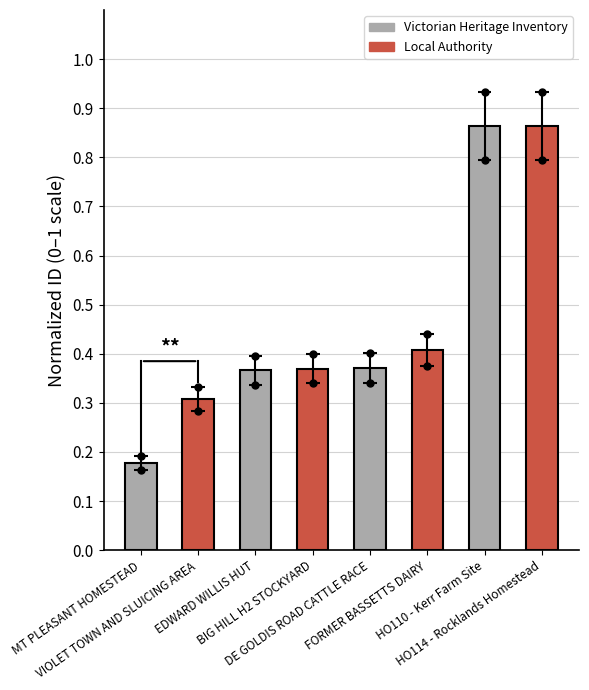

Which category has the lowest value across all series?

MT PLEASANT HOMESTEAD